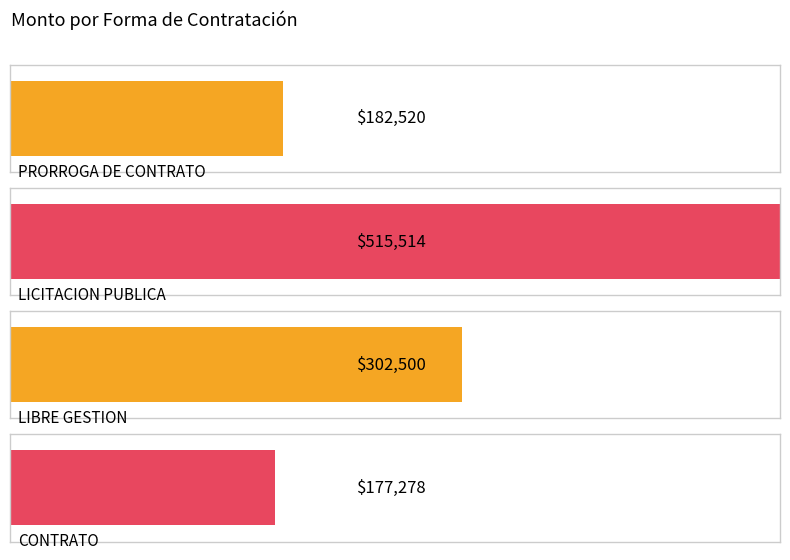

Are the bars horizontal?

Yes